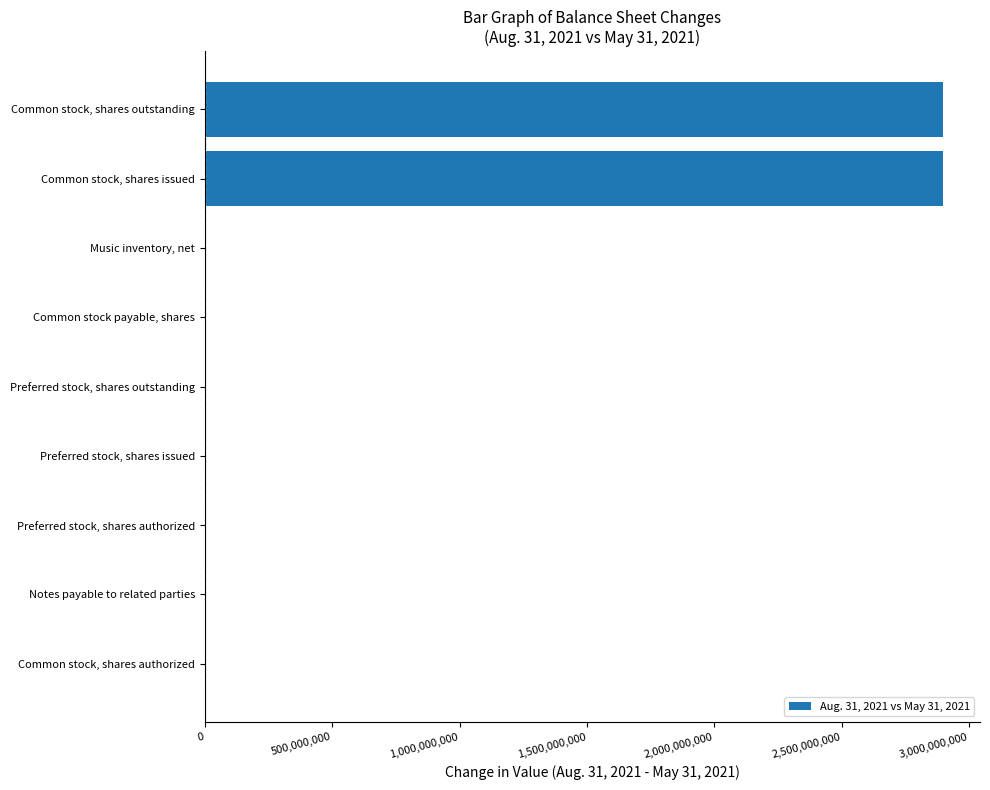

The chart shows a value of 0 at Preferred stock, shares issued. True or false?

True